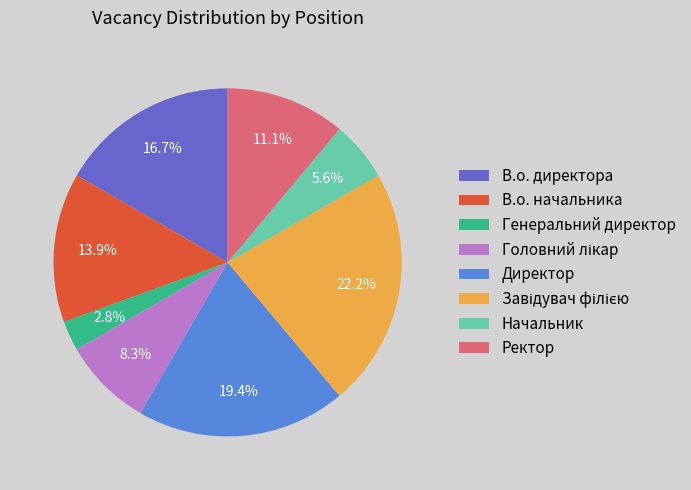

Which slice is the smallest?

Генеральний директор